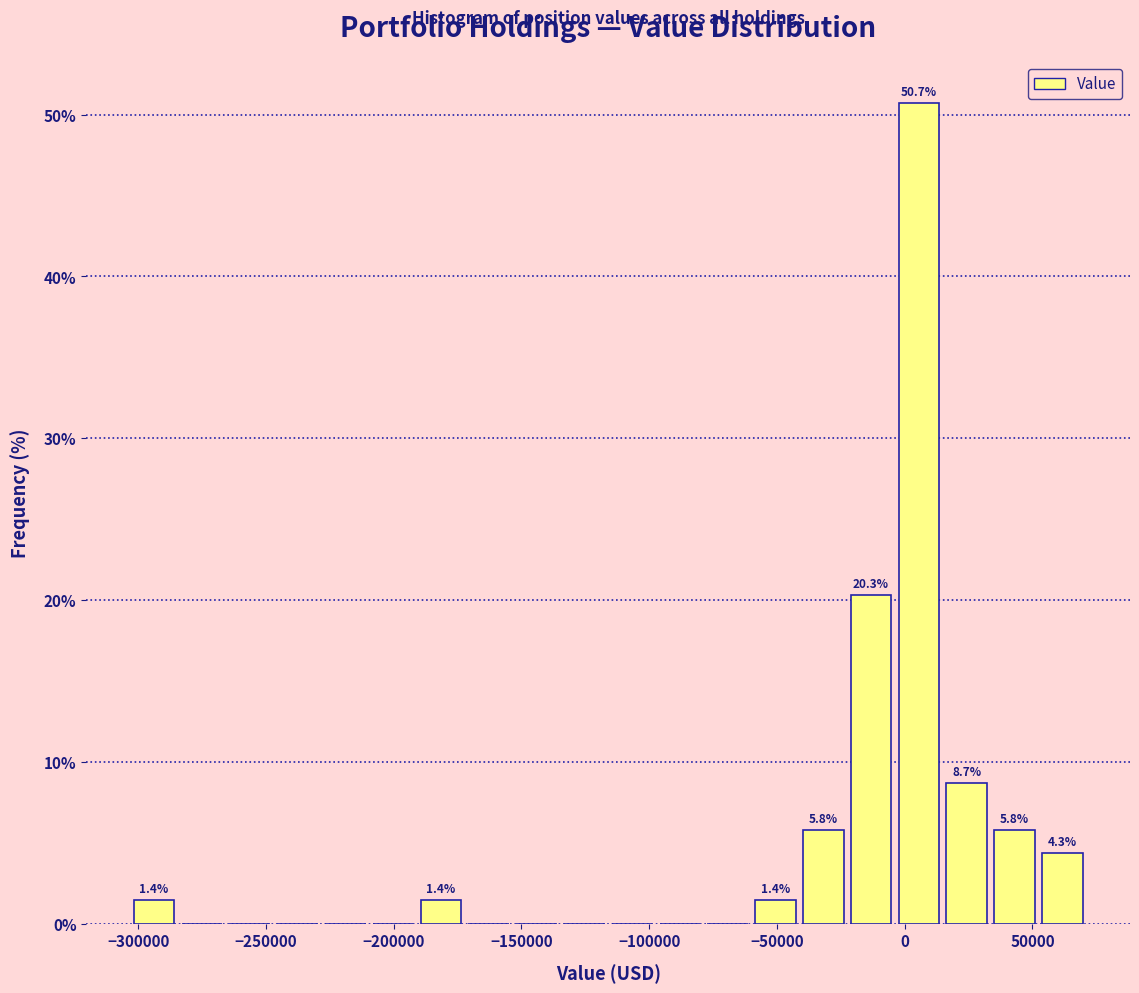

Read against the x-axis, roughly where is the centre of the tallest bar?

5000